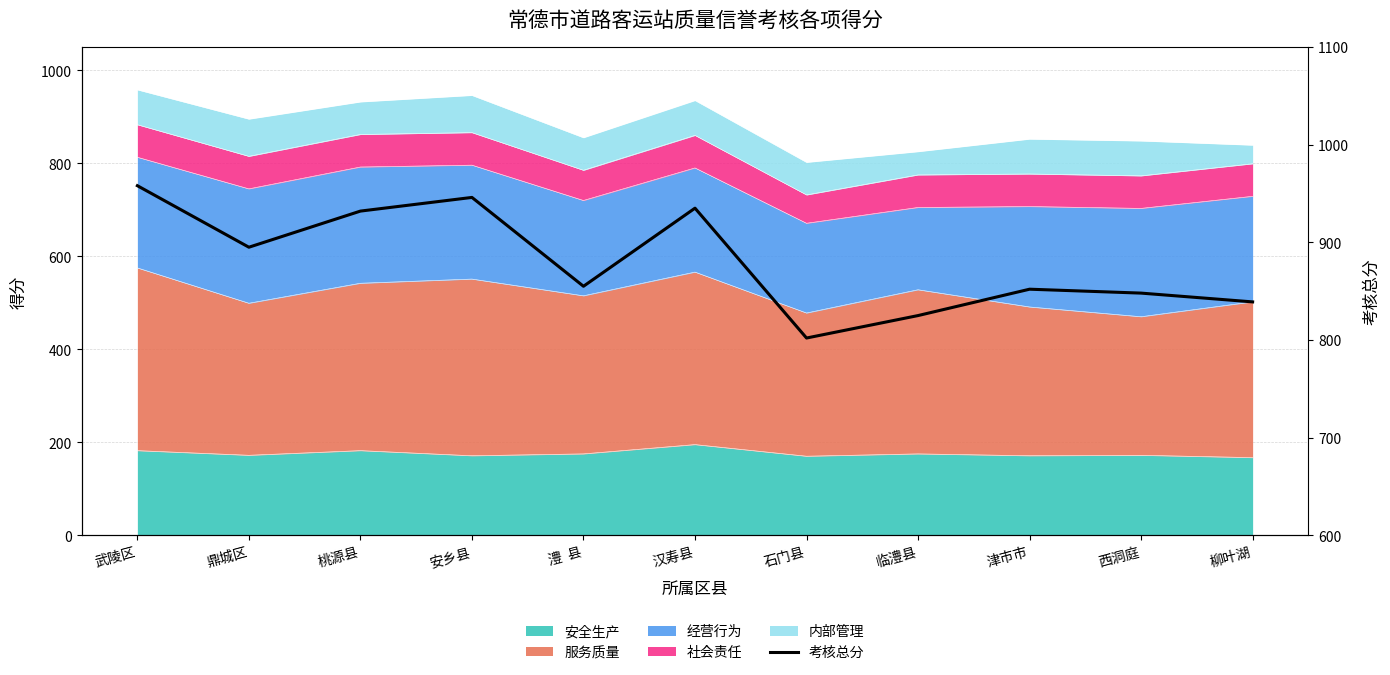

What position from the left is 石门县?

7